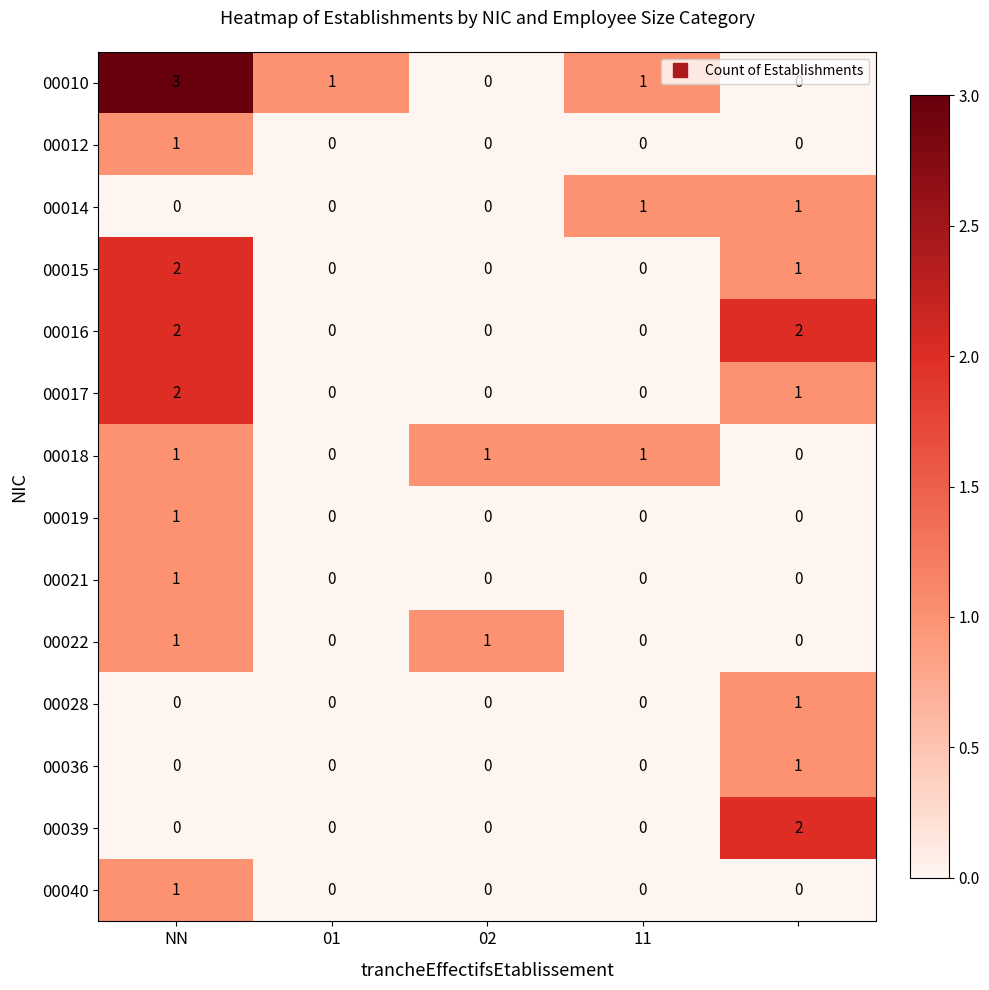

What is the maximum value shown in the chart?

3